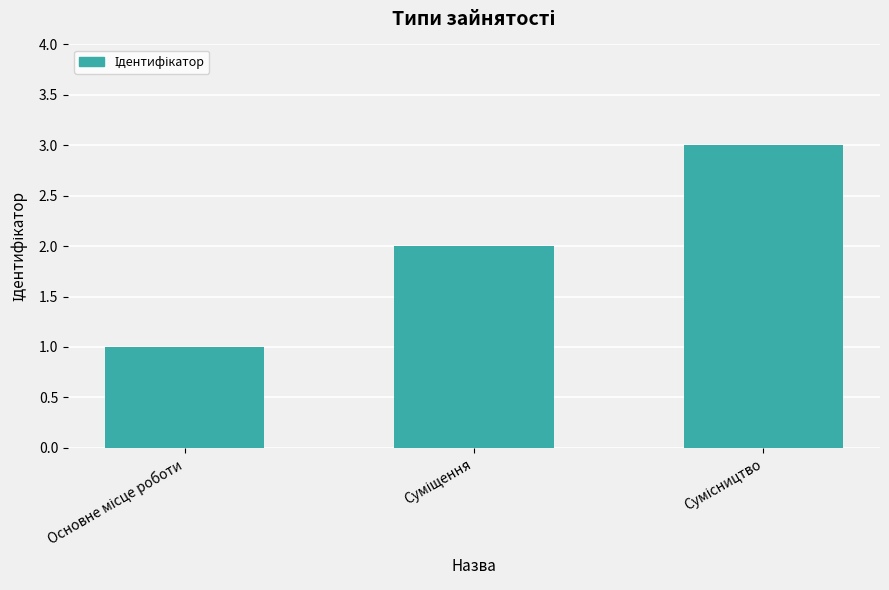

What is the sum of all values?

6